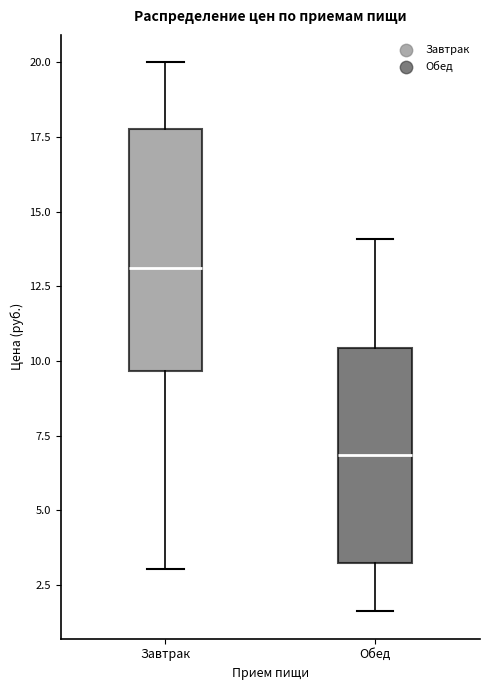

Which box is the tallest, from its lower edge to its upper edge?

Завтрак